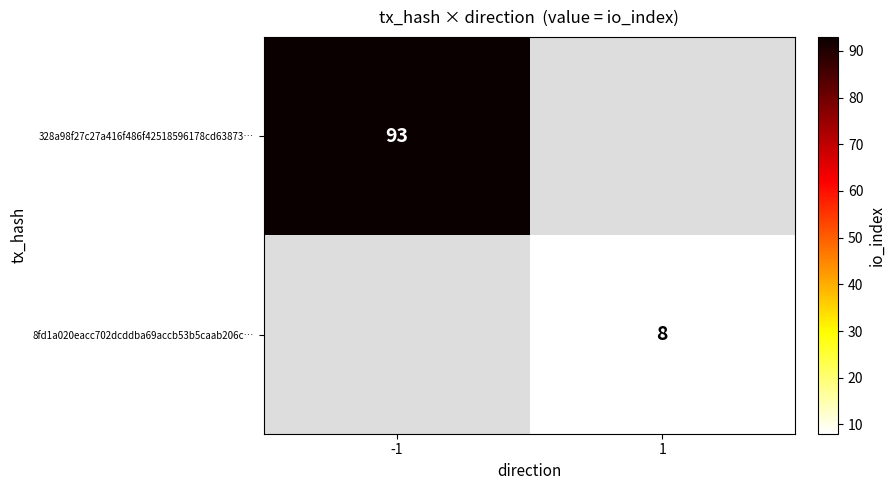

True or false: 328a98f27c27a416f486f42518596178cd63873… has a value of 30 at -1.

False